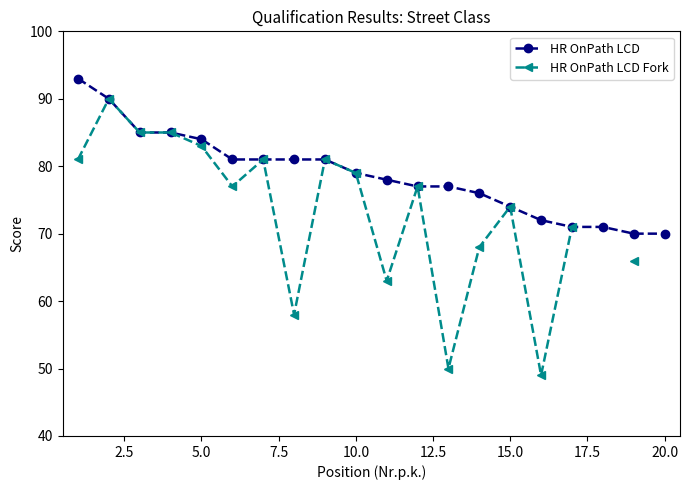

Which series has the largest total across all categories?

HR OnPath LCD